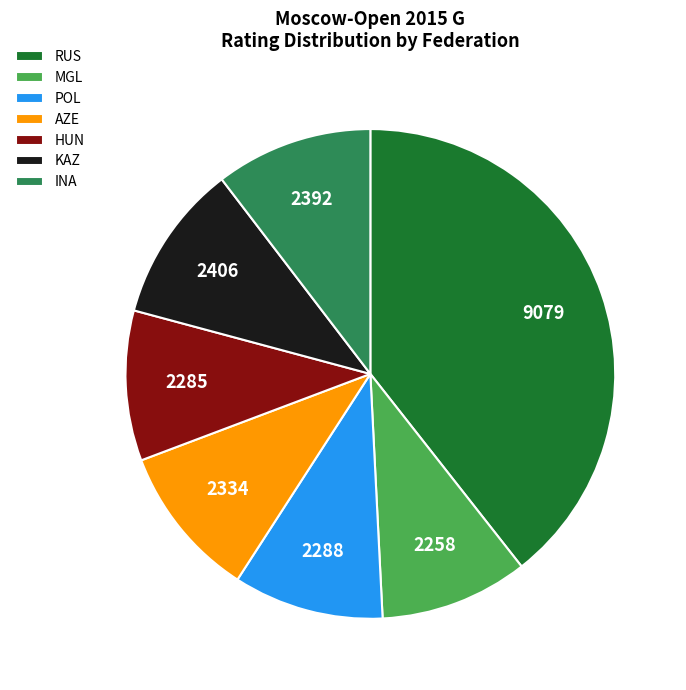

How many slices are in this pie chart?

7